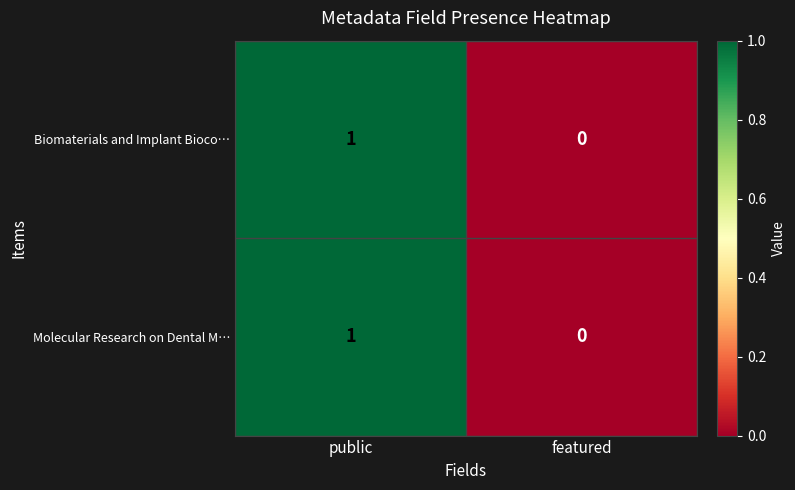

Which category has the lowest value in the Molecular Research on Dental M… series?

featured